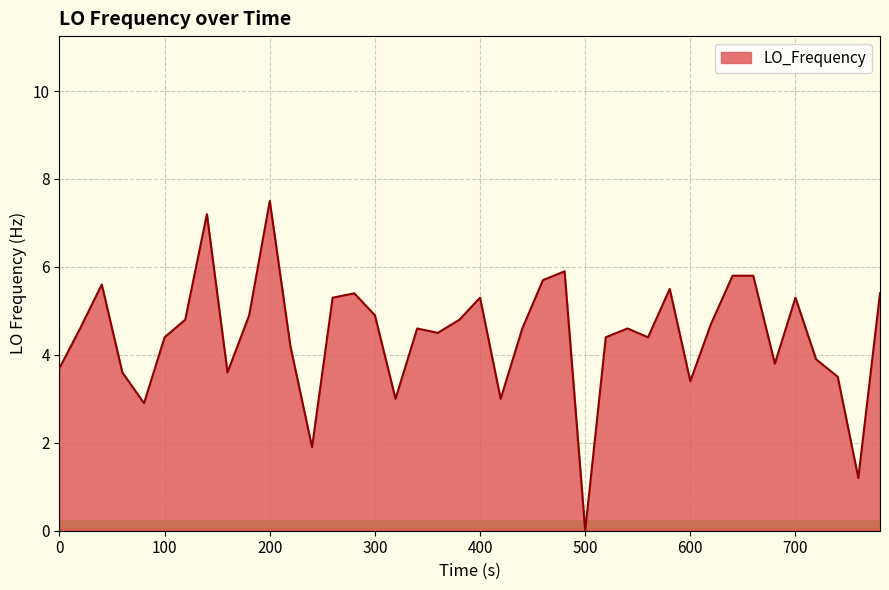

What is the difference between the maximum and minimum values?

7.5